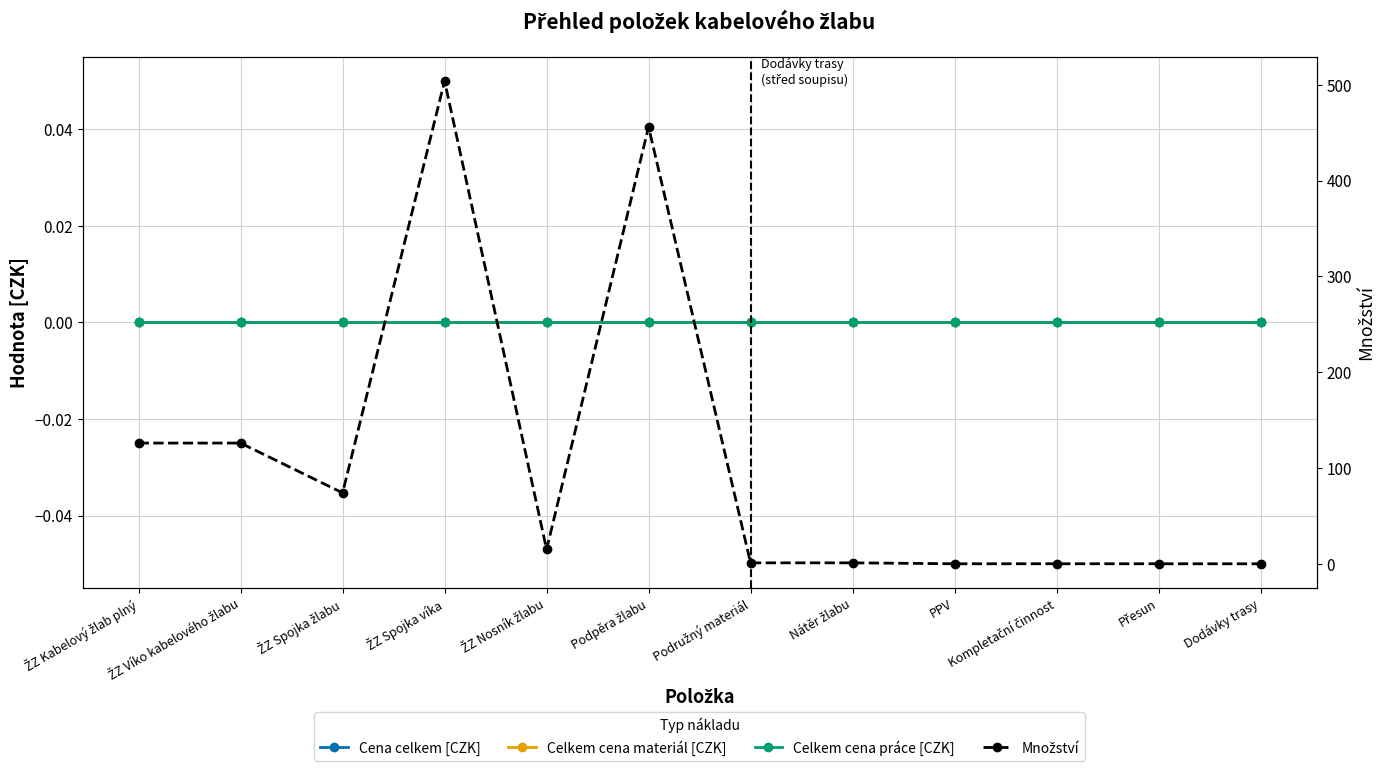

What is the difference between the highest and lowest values at ŽZ Nosník žlabu?

15.0